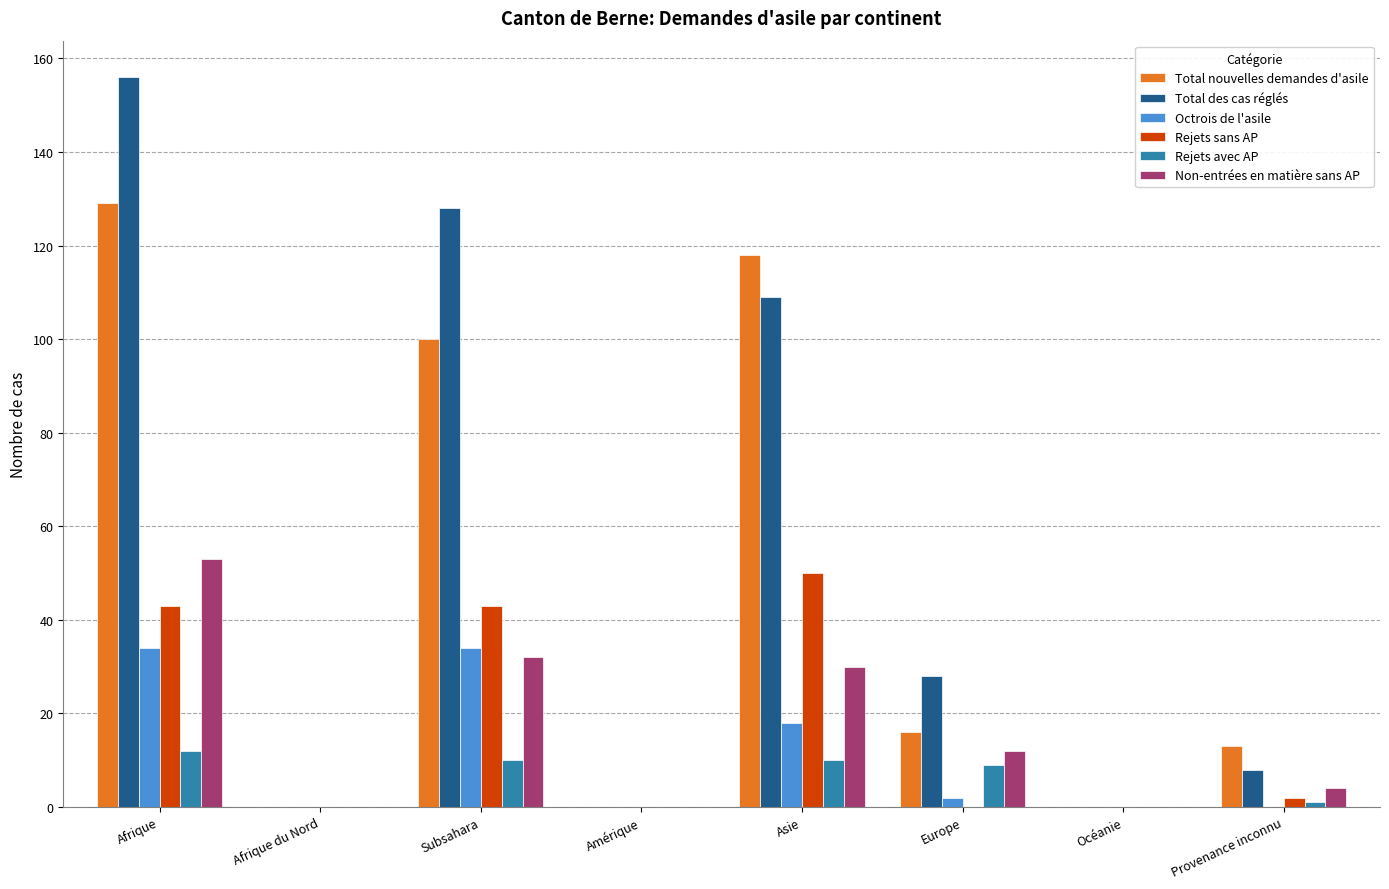

How many groups of bars are there?

8